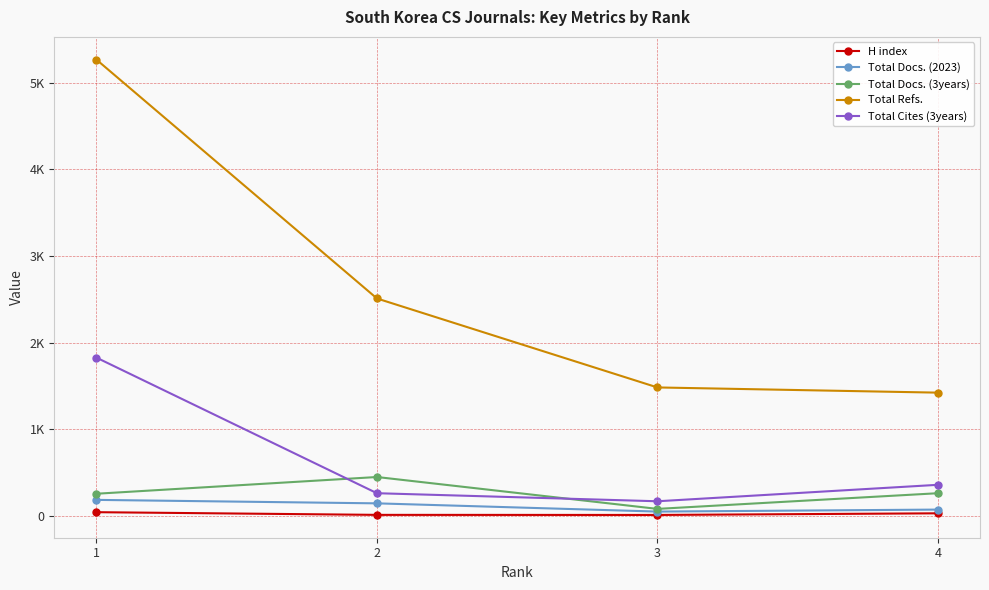

What is the highest value of the Total Docs. (3years) series?

450